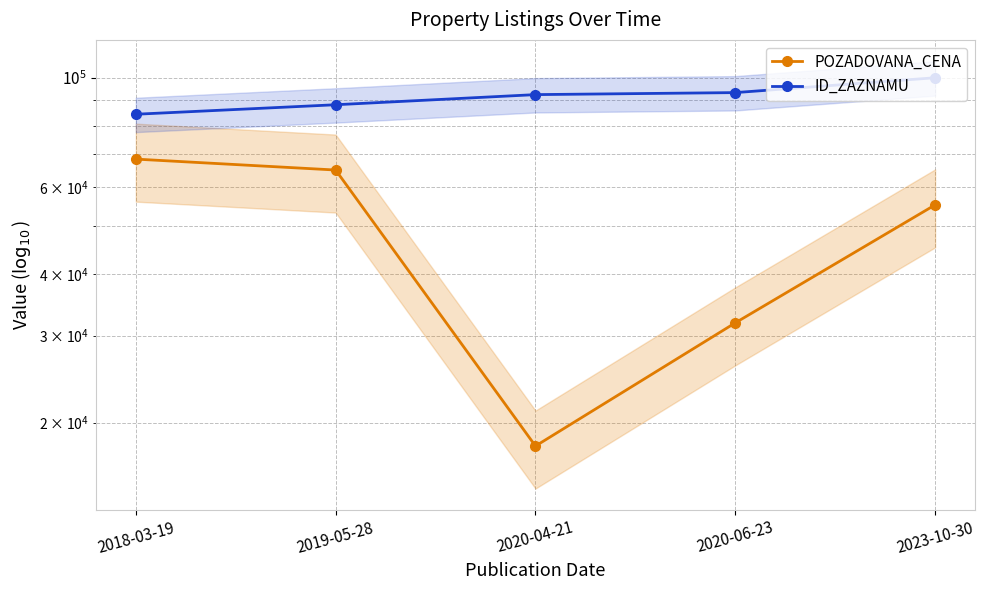

What is the value of the POZADOVANA_CENA point at the 2nd from the left?

65000